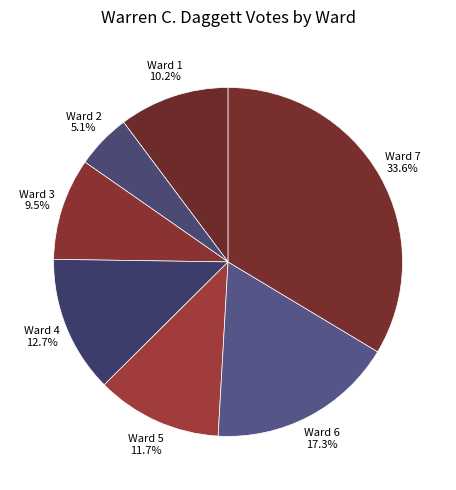

Rank the categories by value from highest to lowest.

Ward 7, Ward 6, Ward 4, Ward 5, Ward 1, Ward 3, Ward 2